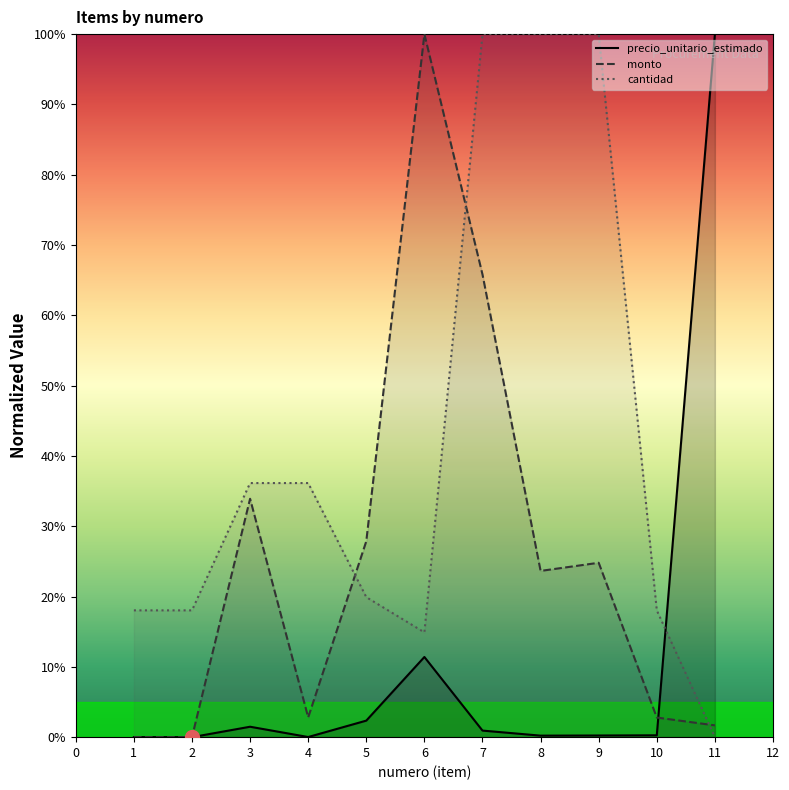

Rank the categories by precio_unitario_estimado value from lowest to highest.

2, 1, 4, 8, 9, 10, 7, 3, 5, 6, 11